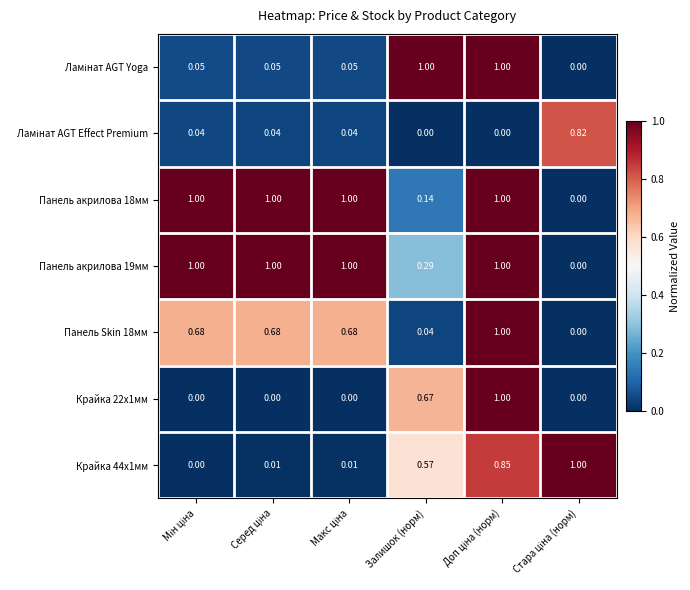

At how many categories does at least one series exceed 0?

6